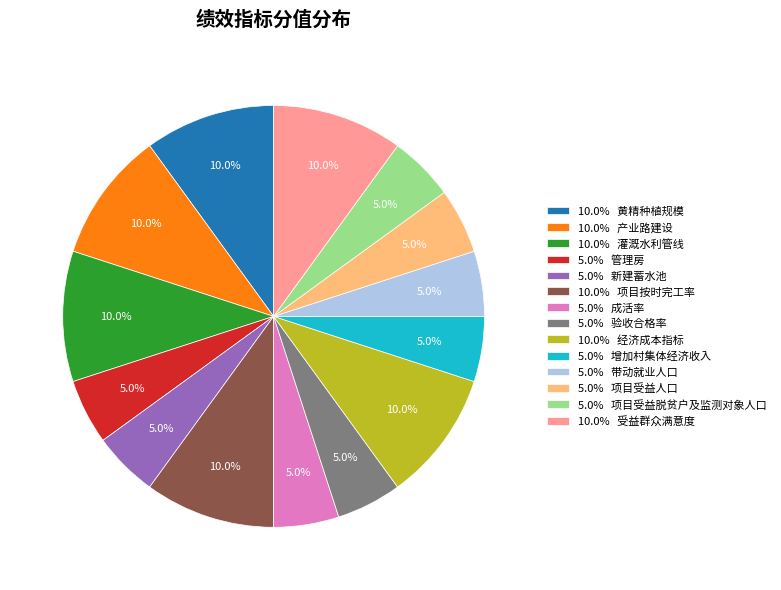

To the nearest percent, what is the difference between the largest and smallest slice percentages?

5%